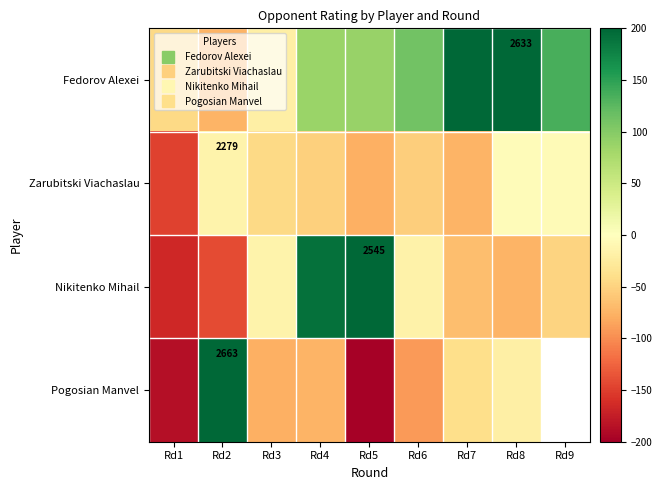

What is the lowest value of the Nikitenko Mihail series?

-166.0